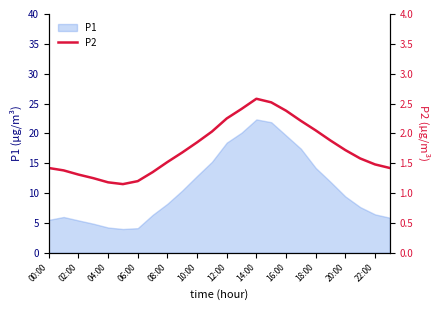

How many interior local valleys (lower than both neighbors) does the data have?

1